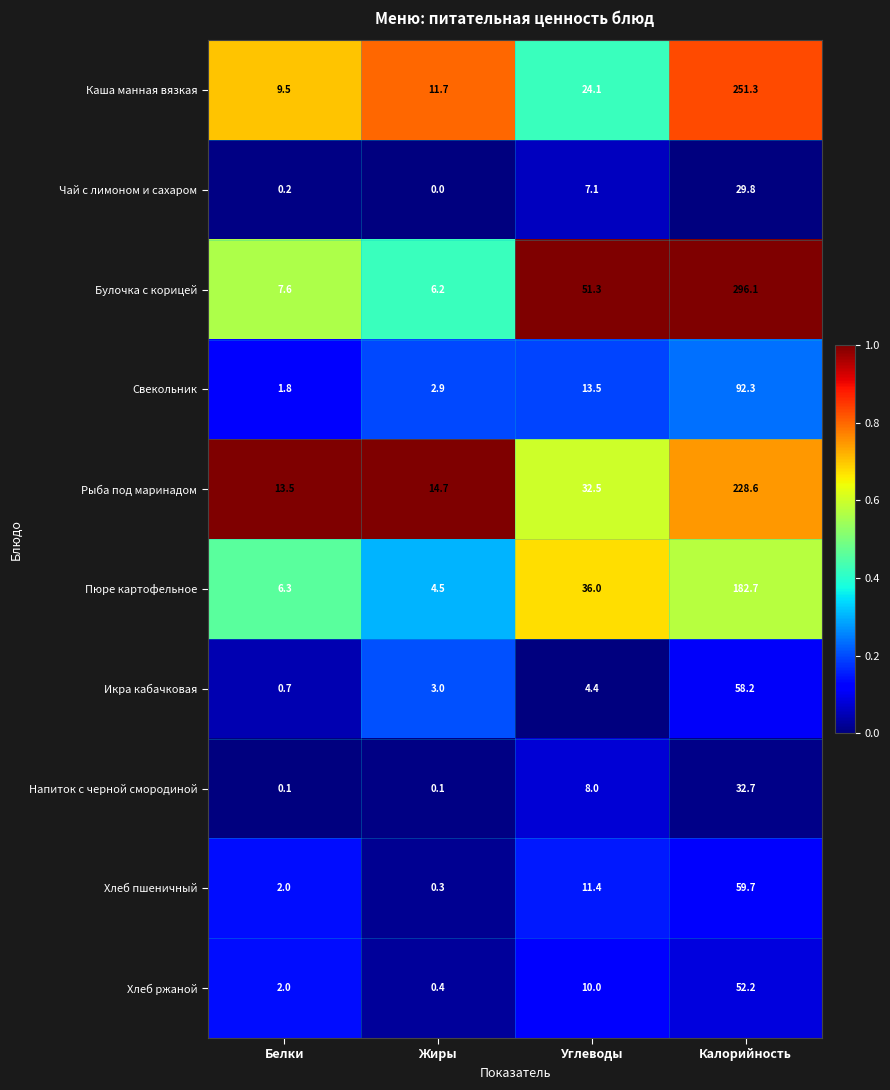

At which label does Свекольник first exceed 13?

Углеводы